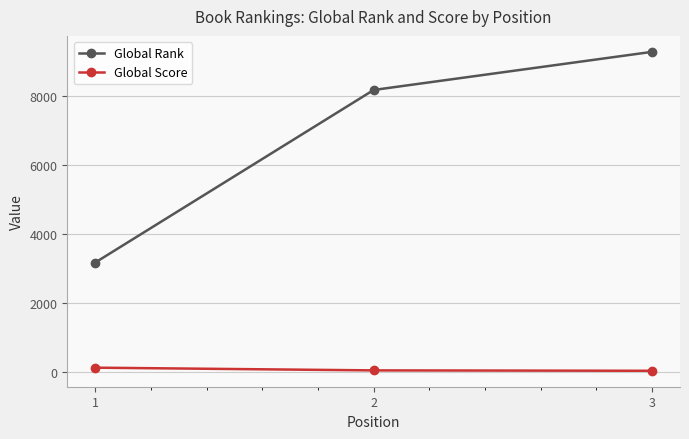

Between 1 and 3, which series saw the biggest shift?

Global Rank